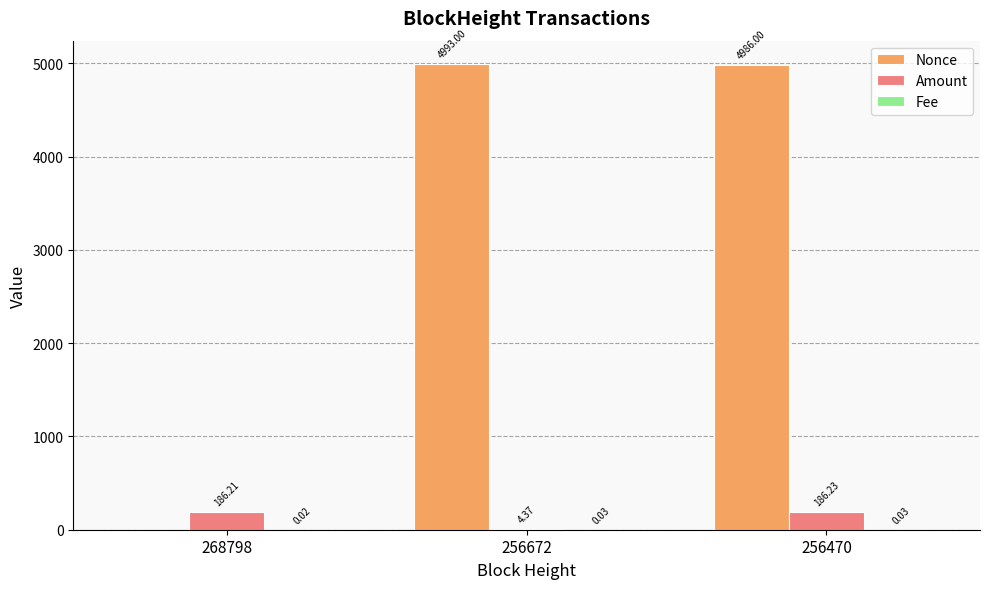

What is the total value across all series at 256672?

4997.4